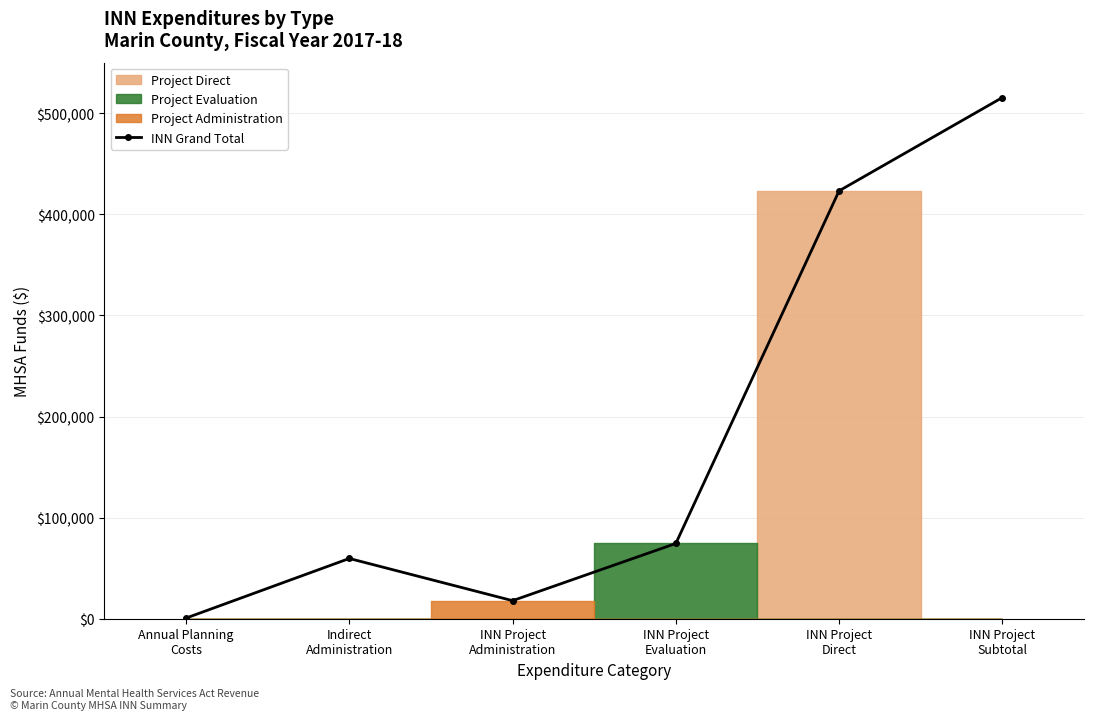

The chart shows a value of 624.1 at Annual Planning
Costs. True or false?

True